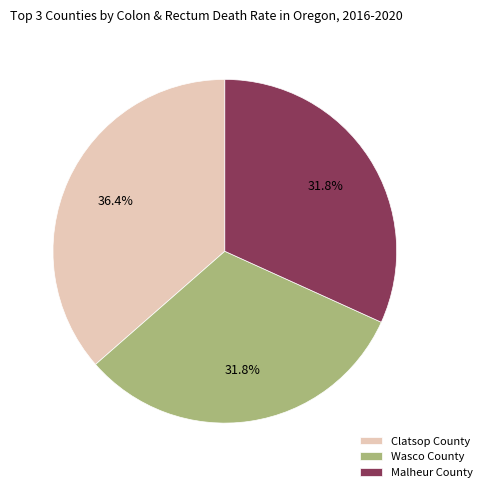

Which category has the biggest portion of the pie?

Clatsop County